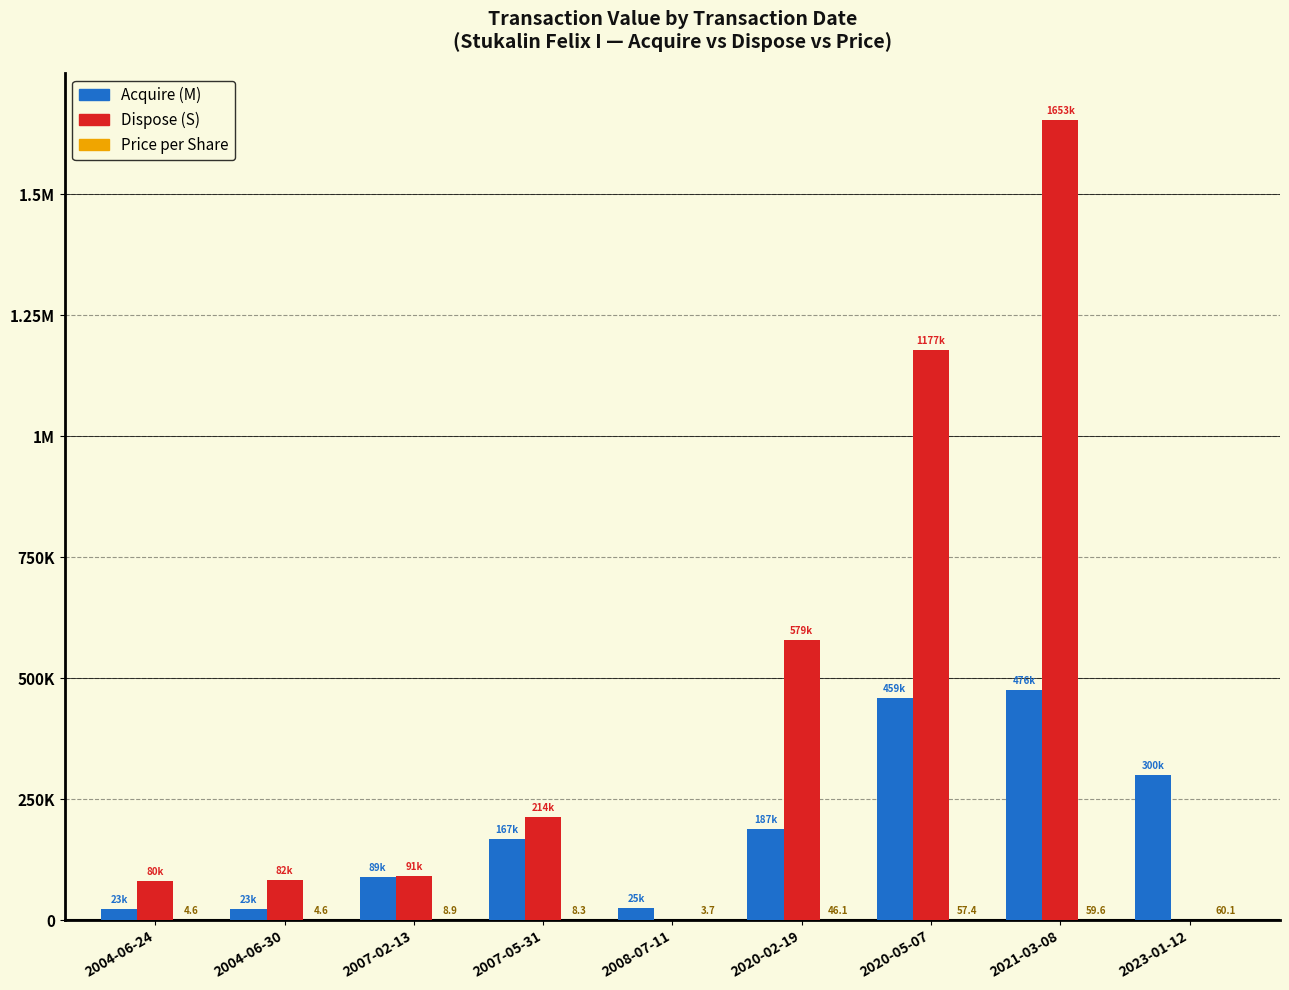

What is the difference between the second highest and second lowest values in the Price per Share series?

54.9